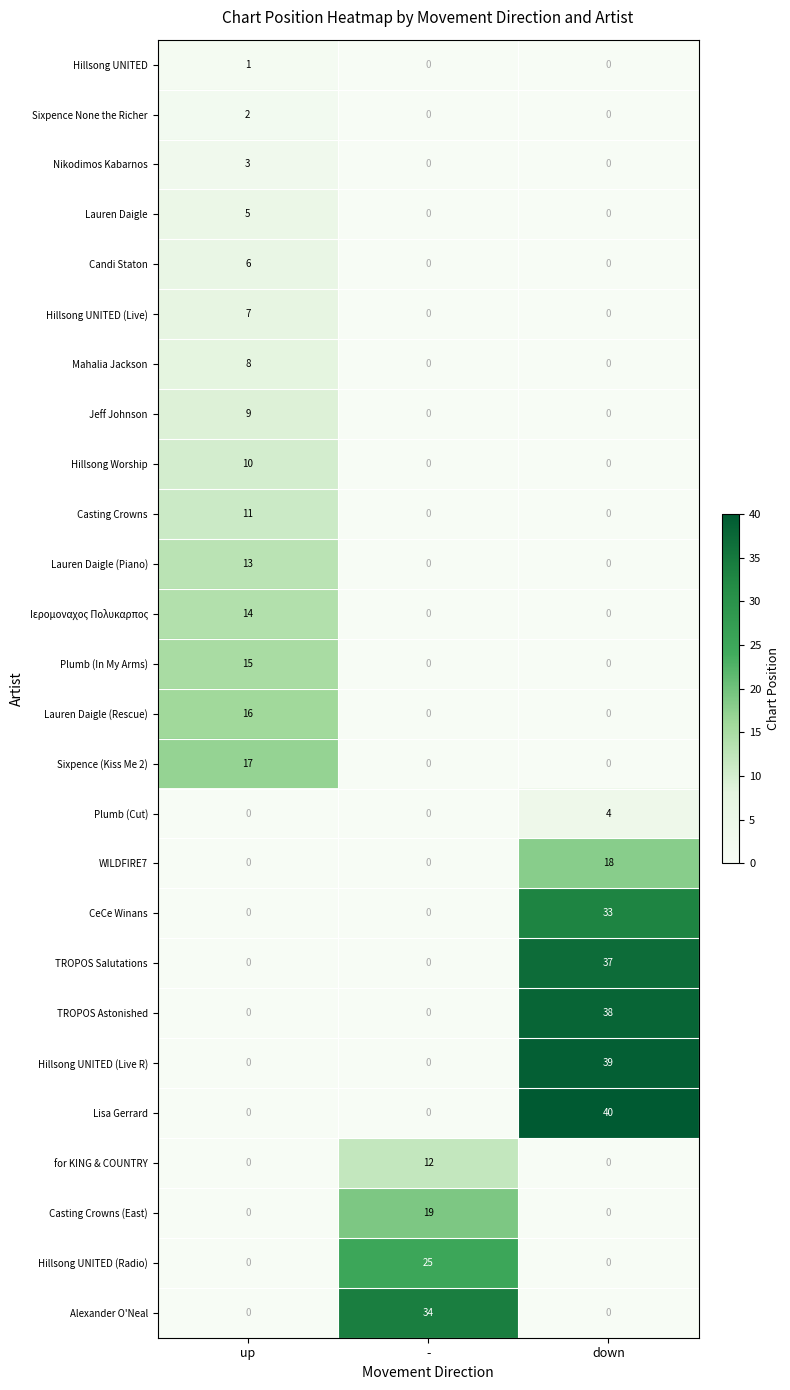

What is the average value of the Hillsong Worship series?

3